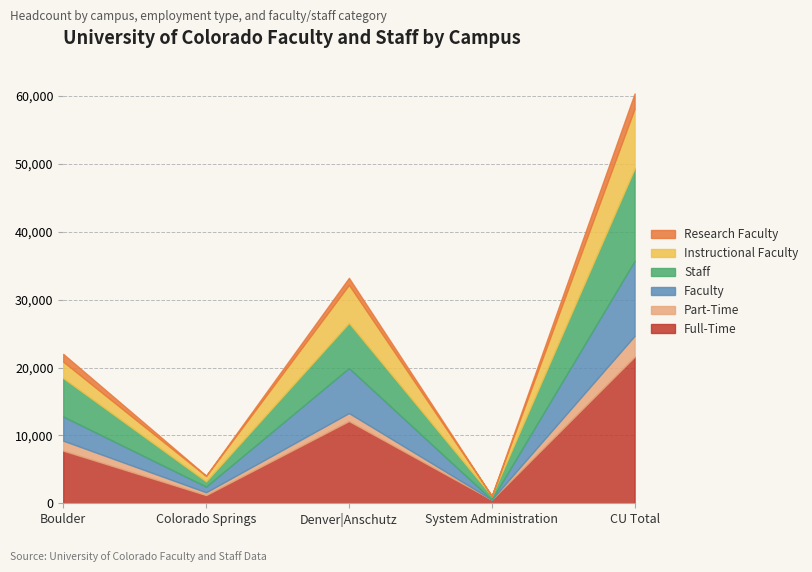

At which category does Faculty reach its first local peak?

Denver|Anschutz